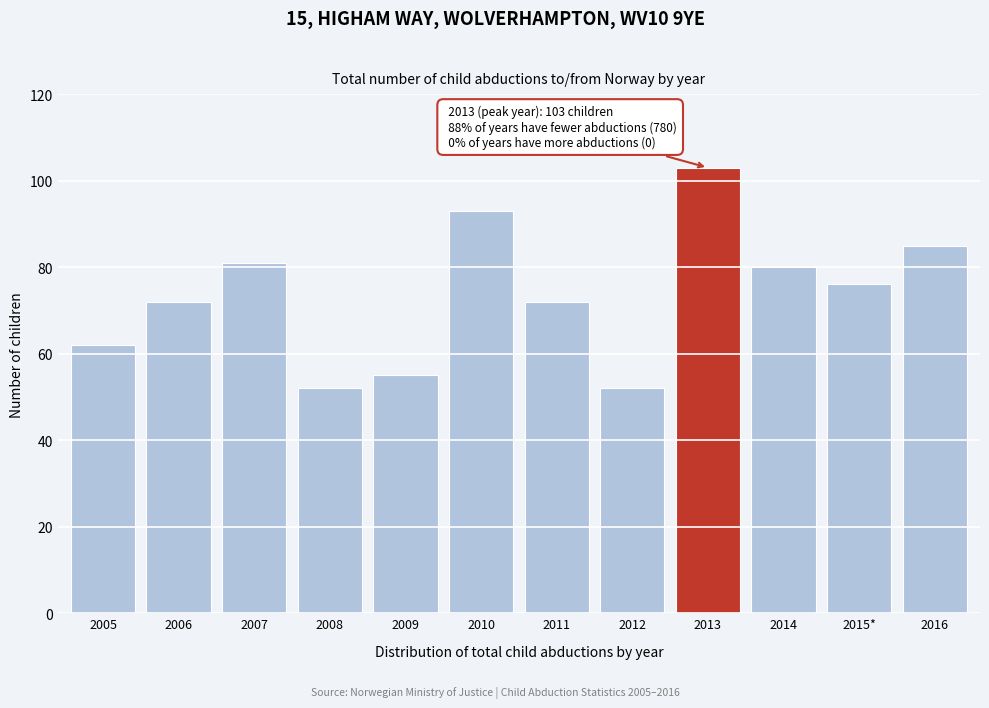

Reading left to right, transcribe all the data shown in this chart.

2005=62	2006=72	2007=81	2008=52	2009=55	2010=93	2011=72	2012=52	2013=103	2014=80	2015*=76	2016=85